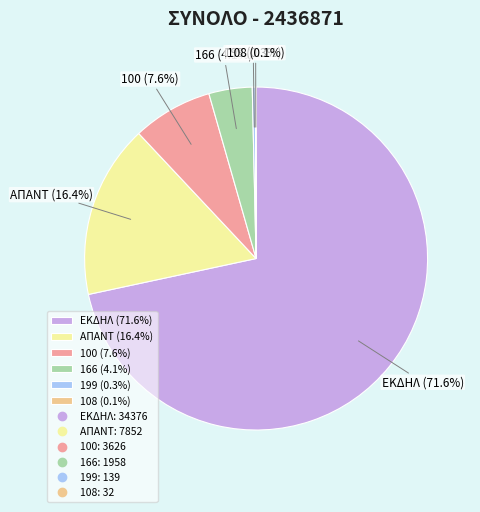

What is the ratio of the value at ΑΠΑΝΤ (16.4%) to the value at 100 (7.6%)?

2.2